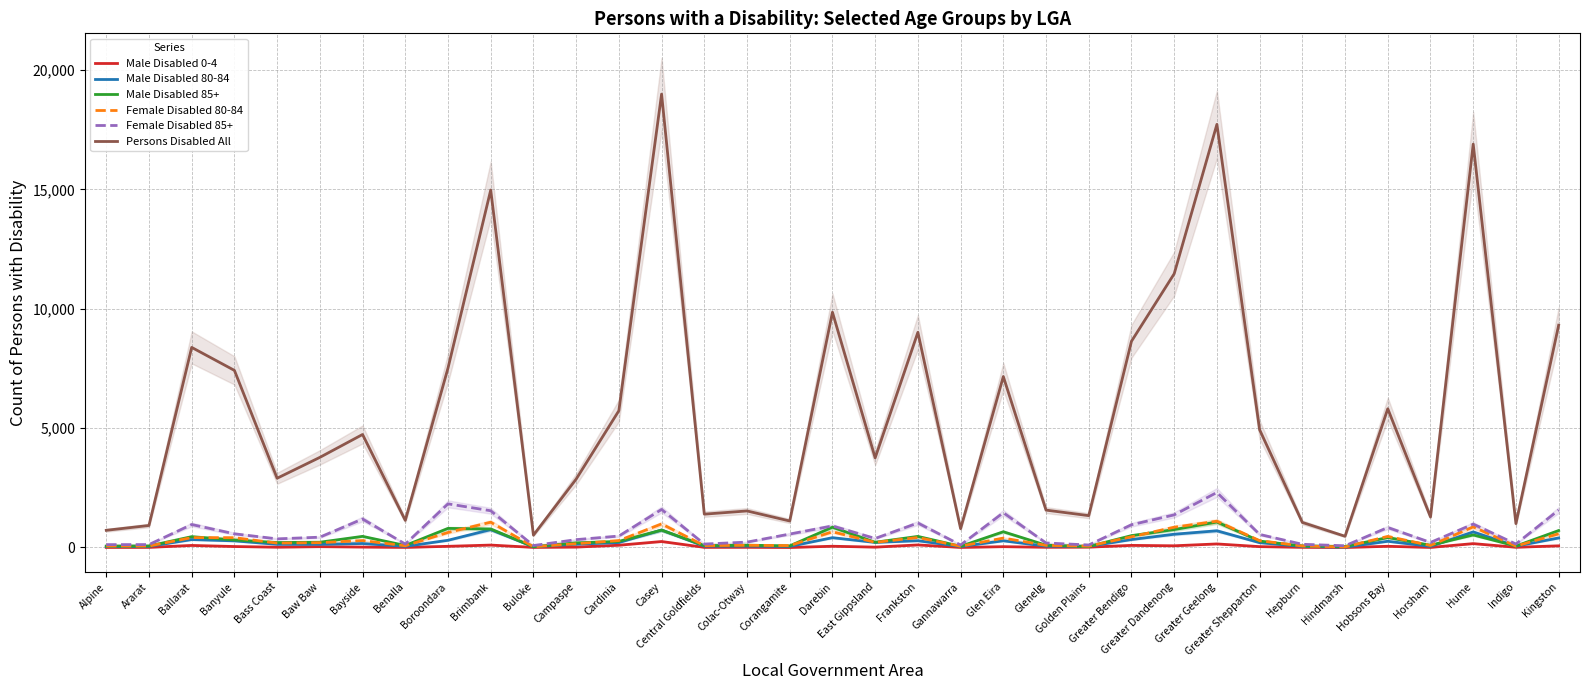

List the series in order of their peak value, highest first.

Persons Disabled All, Female Disabled 85+, Female Disabled 80-84, Male Disabled 85+, Male Disabled 80-84, Male Disabled 0-4